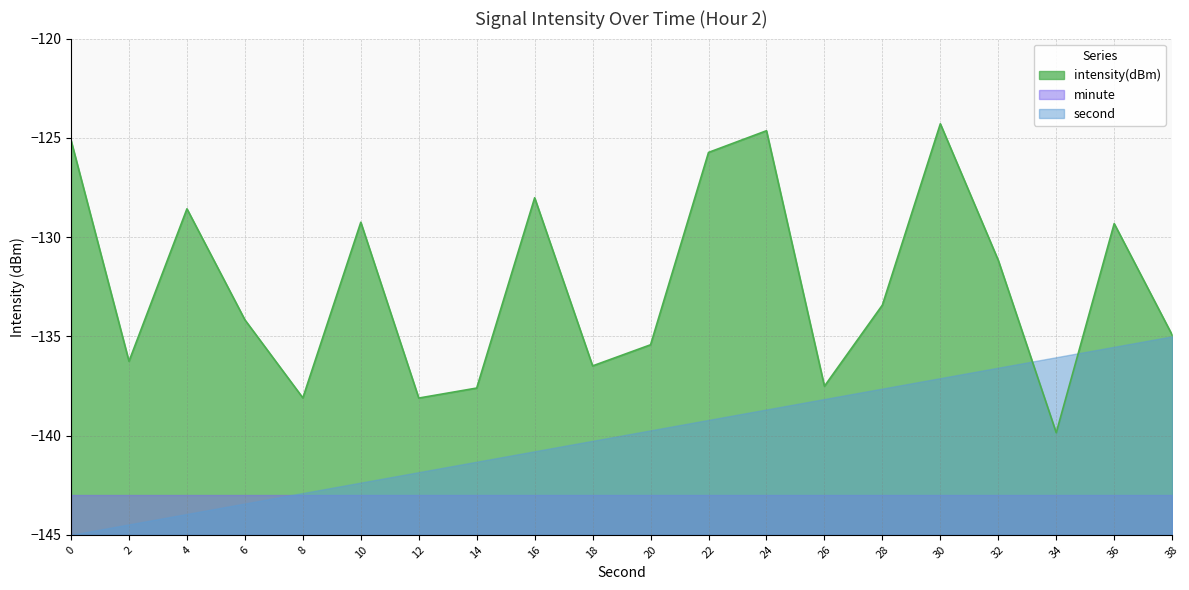

How many interior local peaks (higher than both neighbors) does the data have?

6